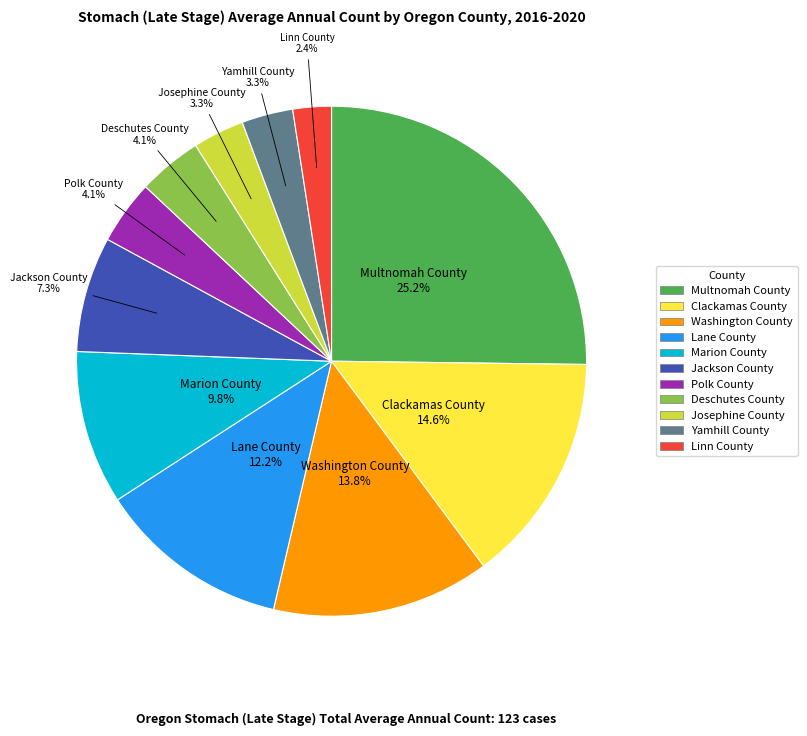

What is the total percentage of Marion County and Linn County?

12.2%